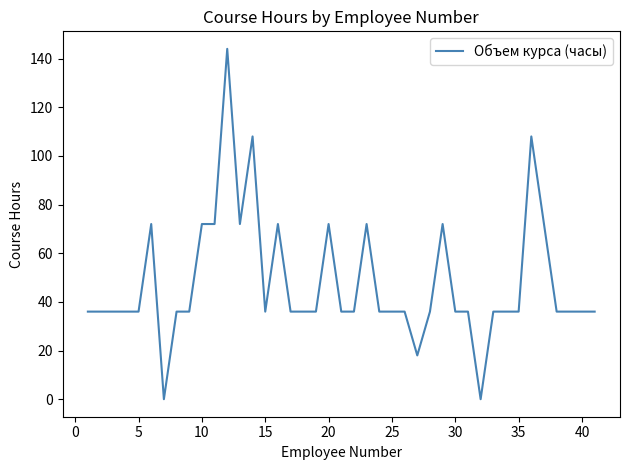

What is the difference between the maximum and minimum values?

144